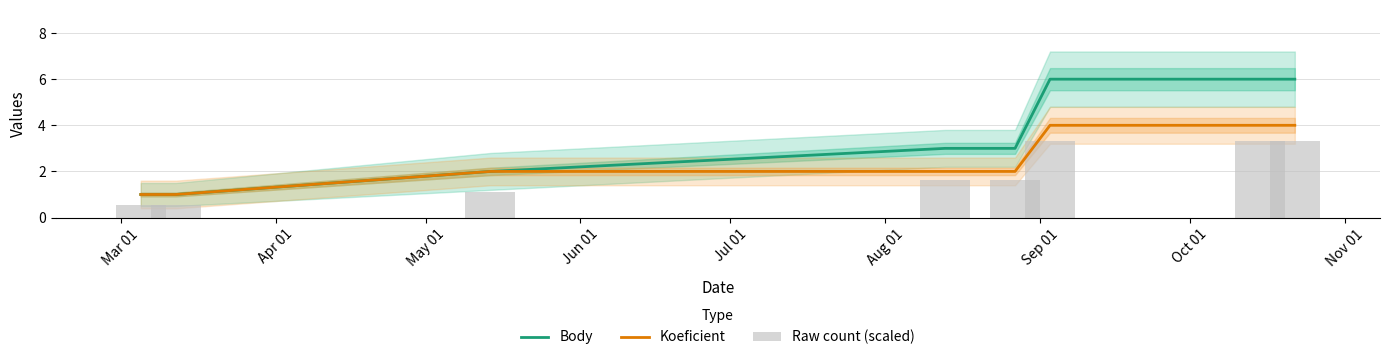

Are the bars grouped side by side (vs. stacked)?

Yes